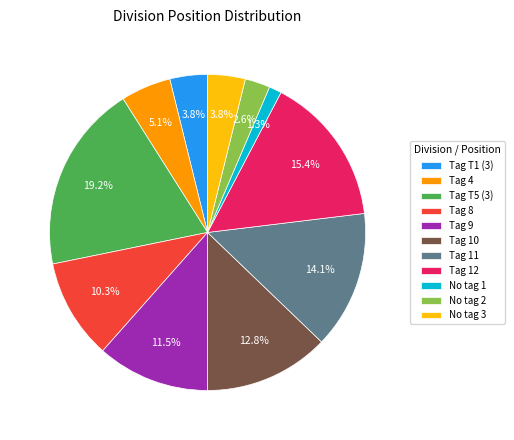

What percentage do No tag 1 and No tag 3 together represent?

5.1%